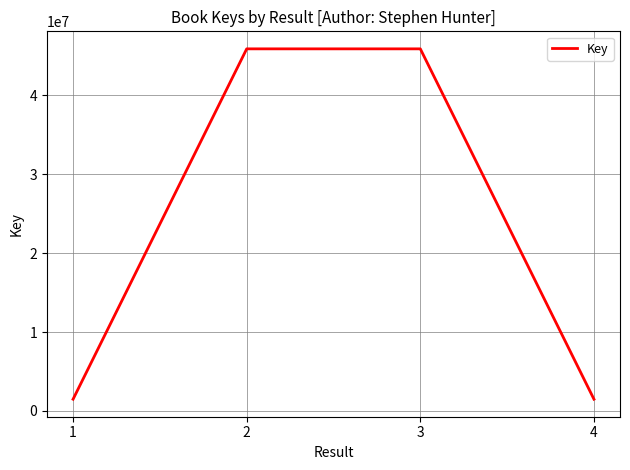

True or false: there are more than 1 points higher than both neighbors.

False